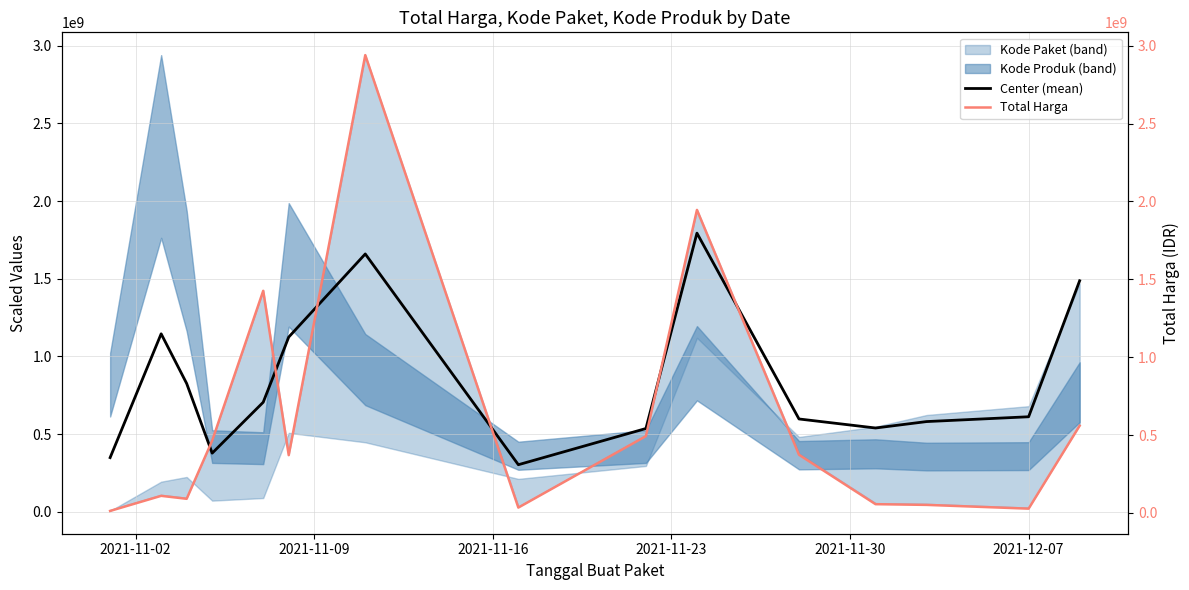

What is the lowest value of the Center (mean) series?

303403839.6